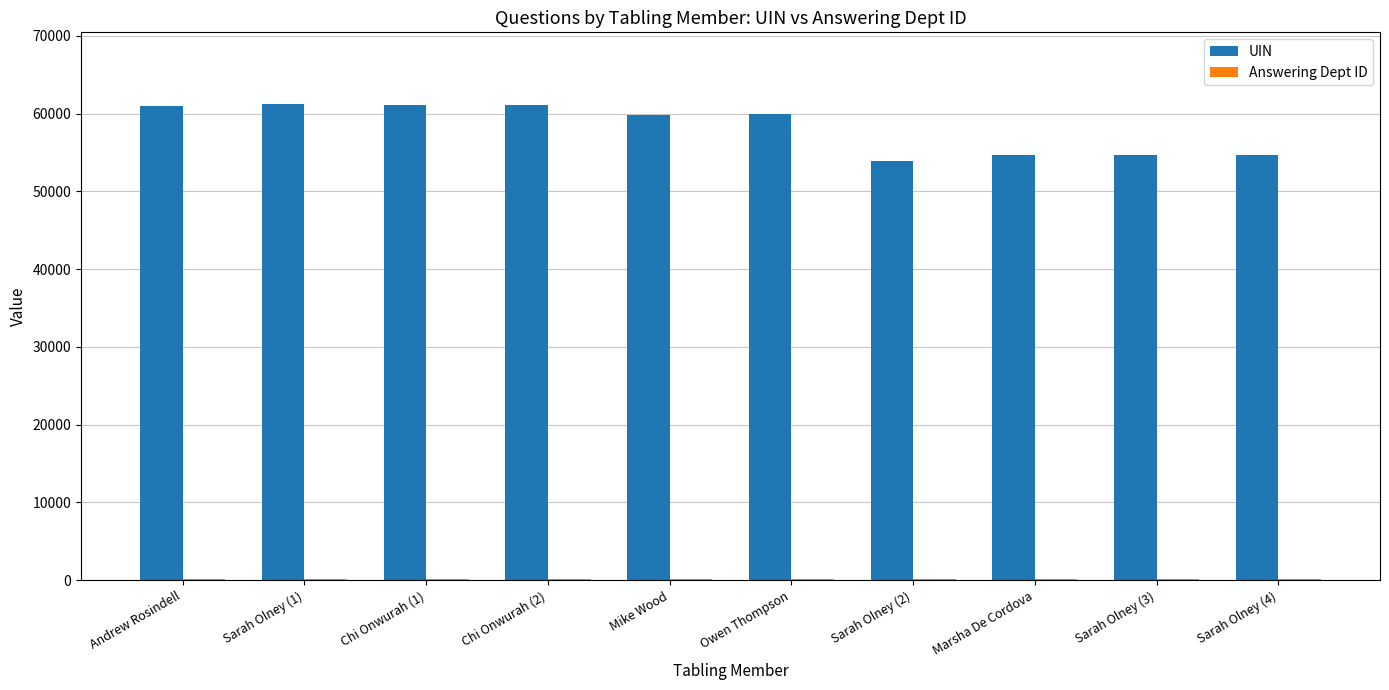

The value of UIN at Sarah Olney (2) is 53852. True or false?

True